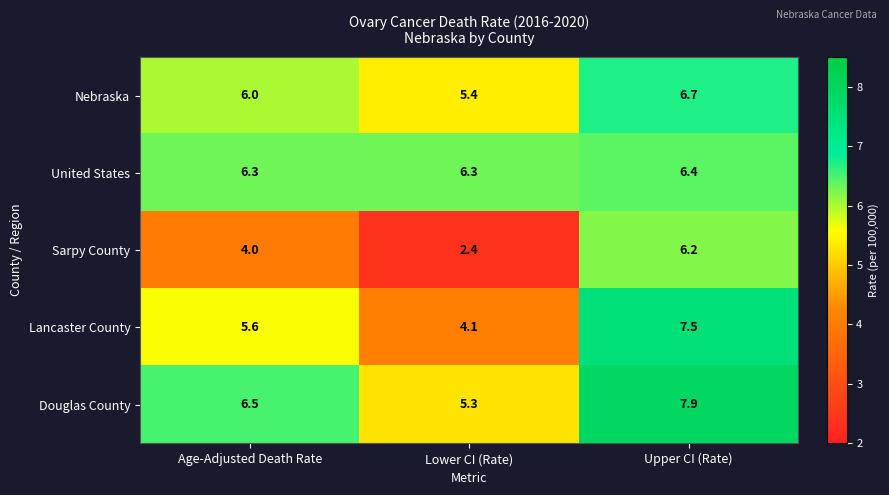

What is the greatest value displayed?

7.9